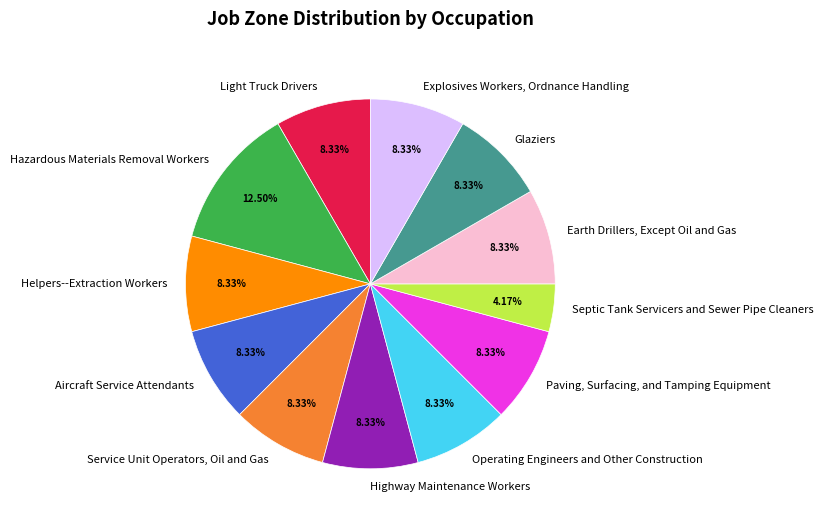

Which slice is the largest?

Hazardous Materials Removal Workers